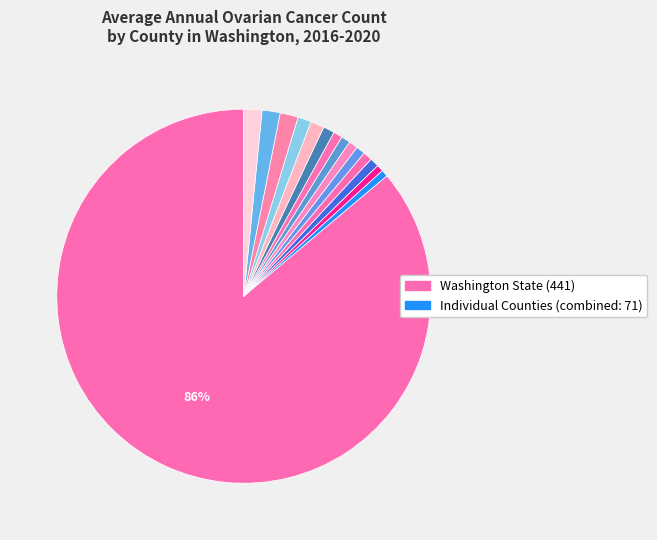

Is there a majority slice in this chart?

Yes